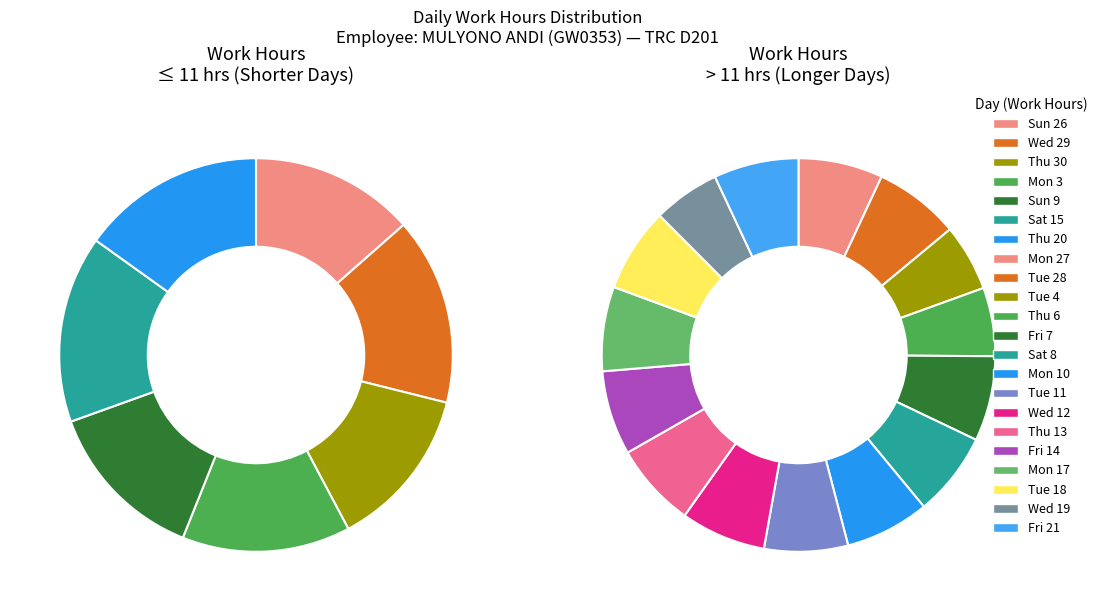

Rank the categories by value from highest to lowest.

Tue 28, Wed 12, Fri 7, Fri 21, Mon 27, Mon 10, Fri 14, Mon 17, Thu 13, Tue 18, Sat 8, Tue 11, Thu 6, Tue 4, Wed 19, Wed 29, Sat 15, Thu 20, Mon 3, Sun 26, Sun 9, Thu 30